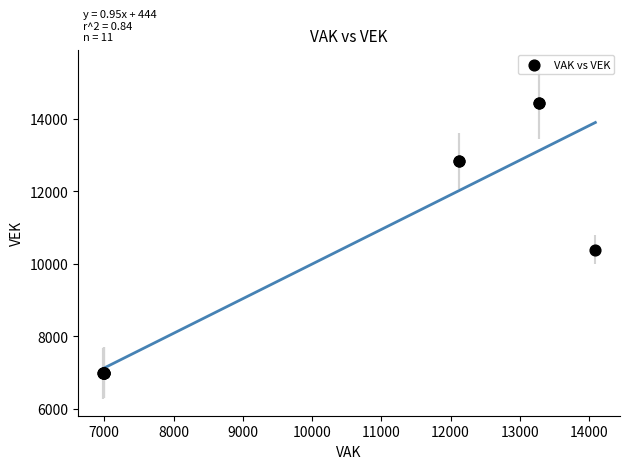

What Y value in the scatter plot is closest to 10706?

10381